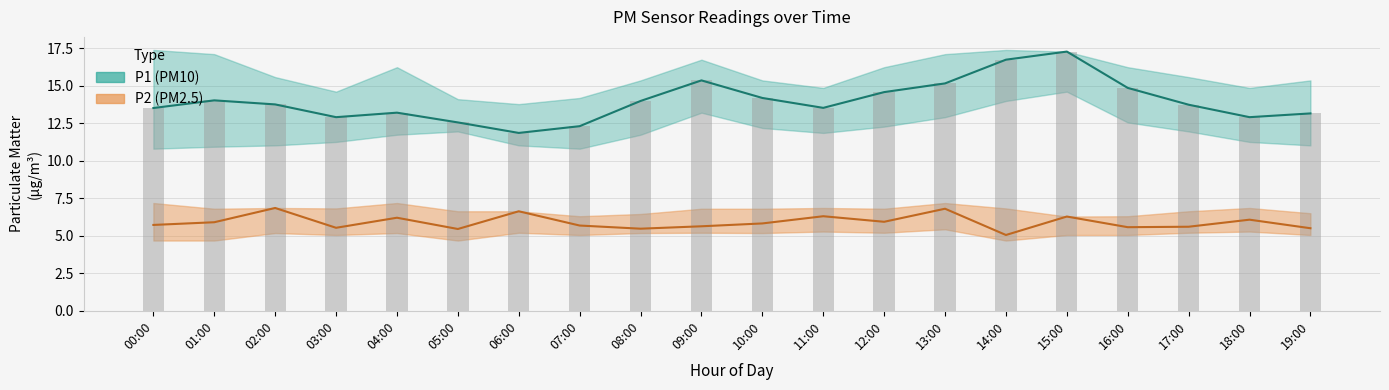

Which series has the largest range (max minus min)?

P1